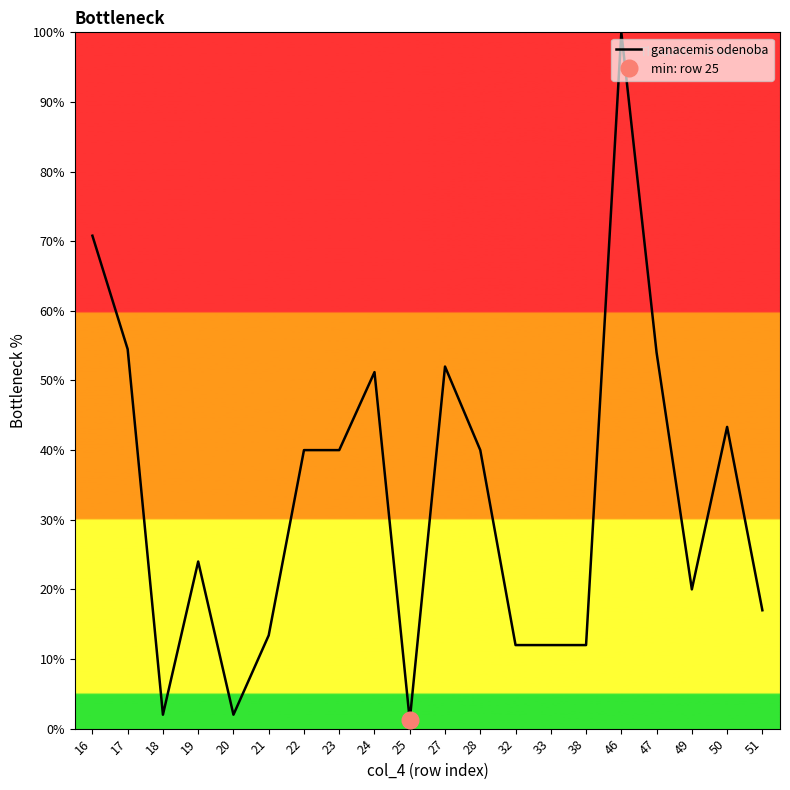

What is the ratio of the value at 50 to the value at 51?

2.5